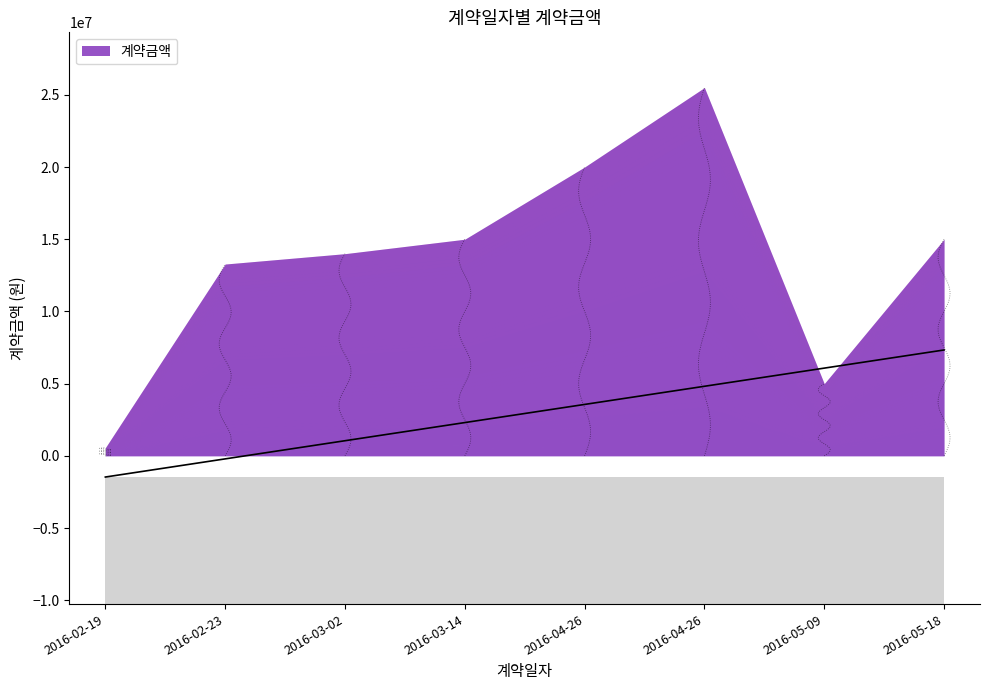

True or false: the data shows 26981358 at 2016-04-26.

False